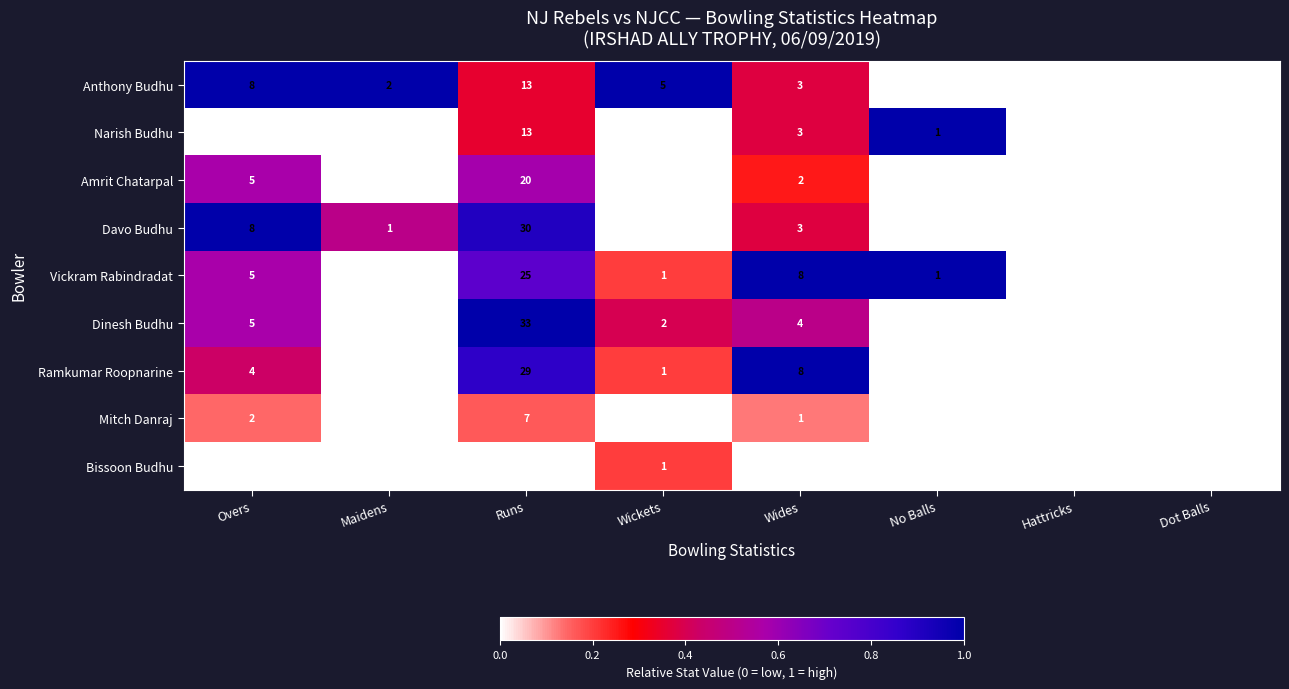

At which label does Ramkumar Roopnarine first exceed 1?

Overs